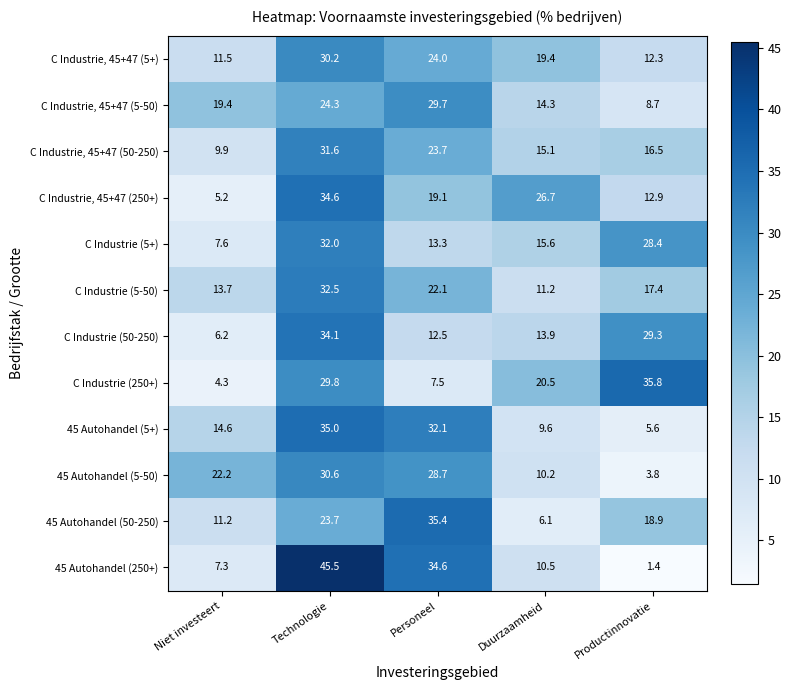

List the labels in order of 45 Autohandel (5-50) value, largest first.

Technologie, Personeel, Niet investeert, Duurzaamheid, Productinnovatie